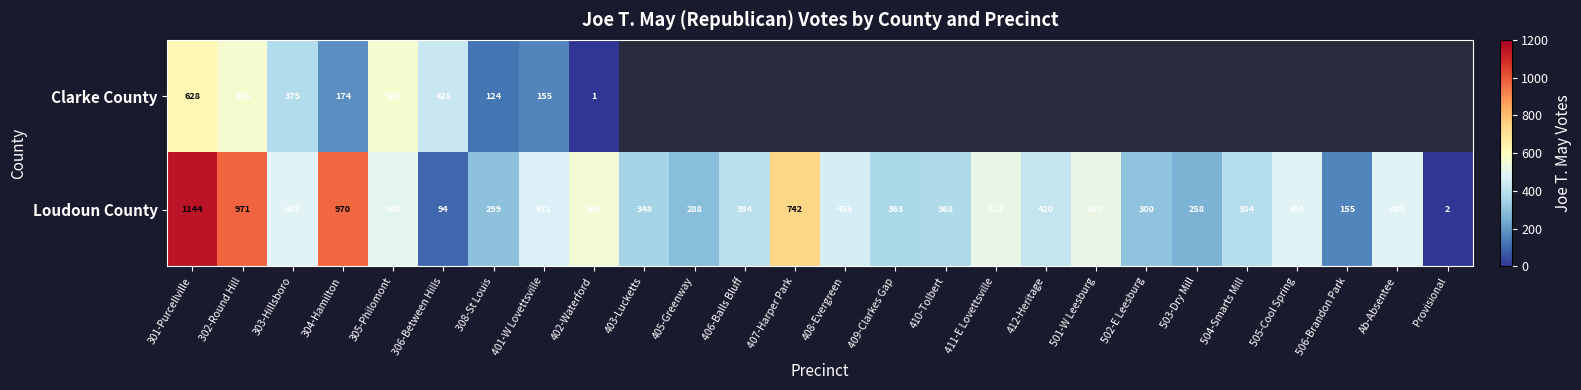

At how many categories does at least one series exceed 180?

24